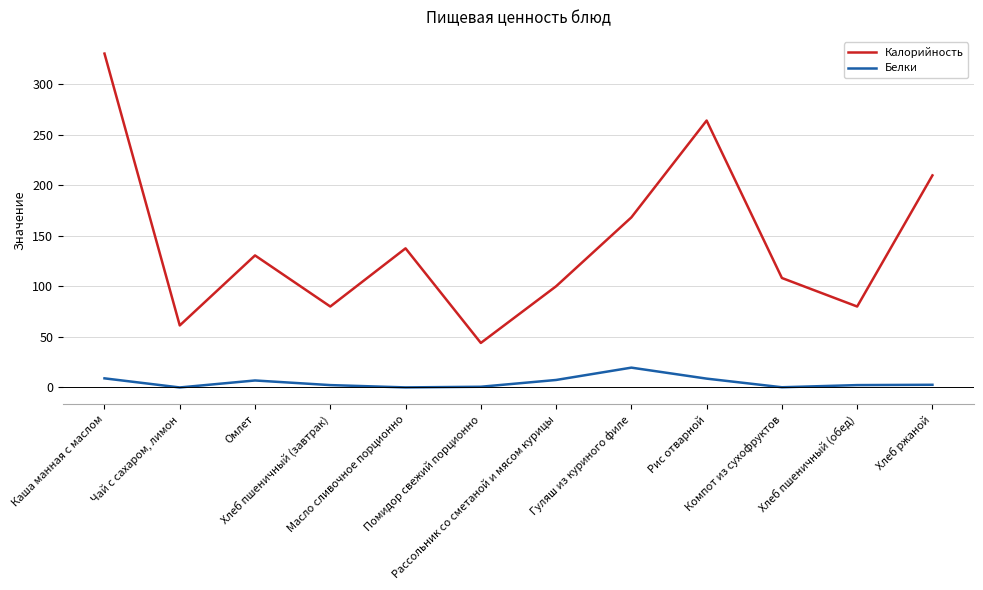

What is the difference between the maximum and minimum values in the Белки series?

19.6